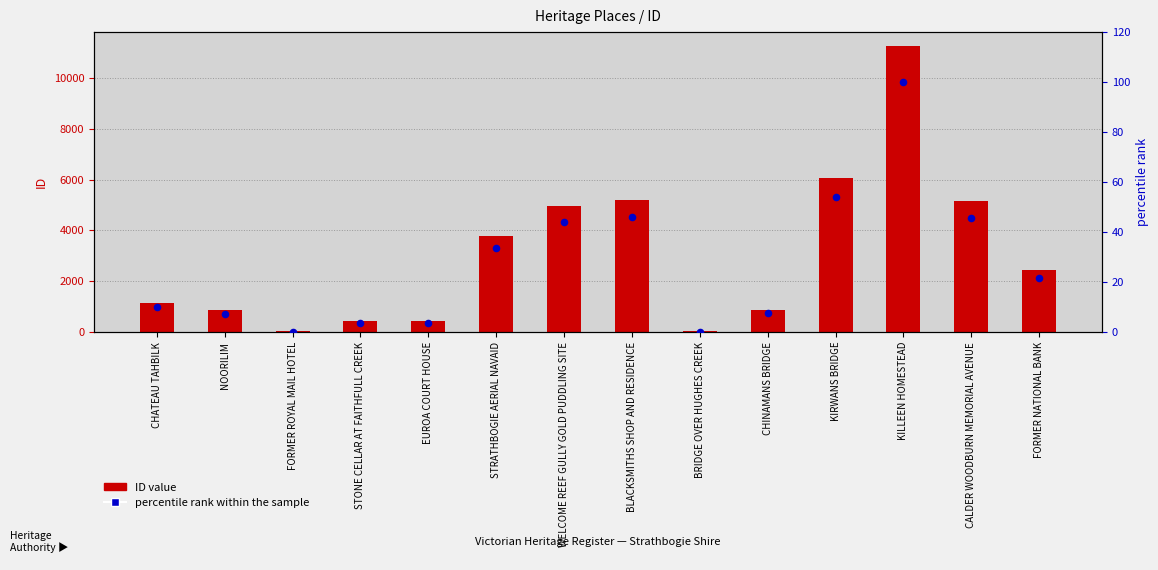

What is the total value across all series at STONE CELLAR AT FAITHFULL CREEK?

444.6